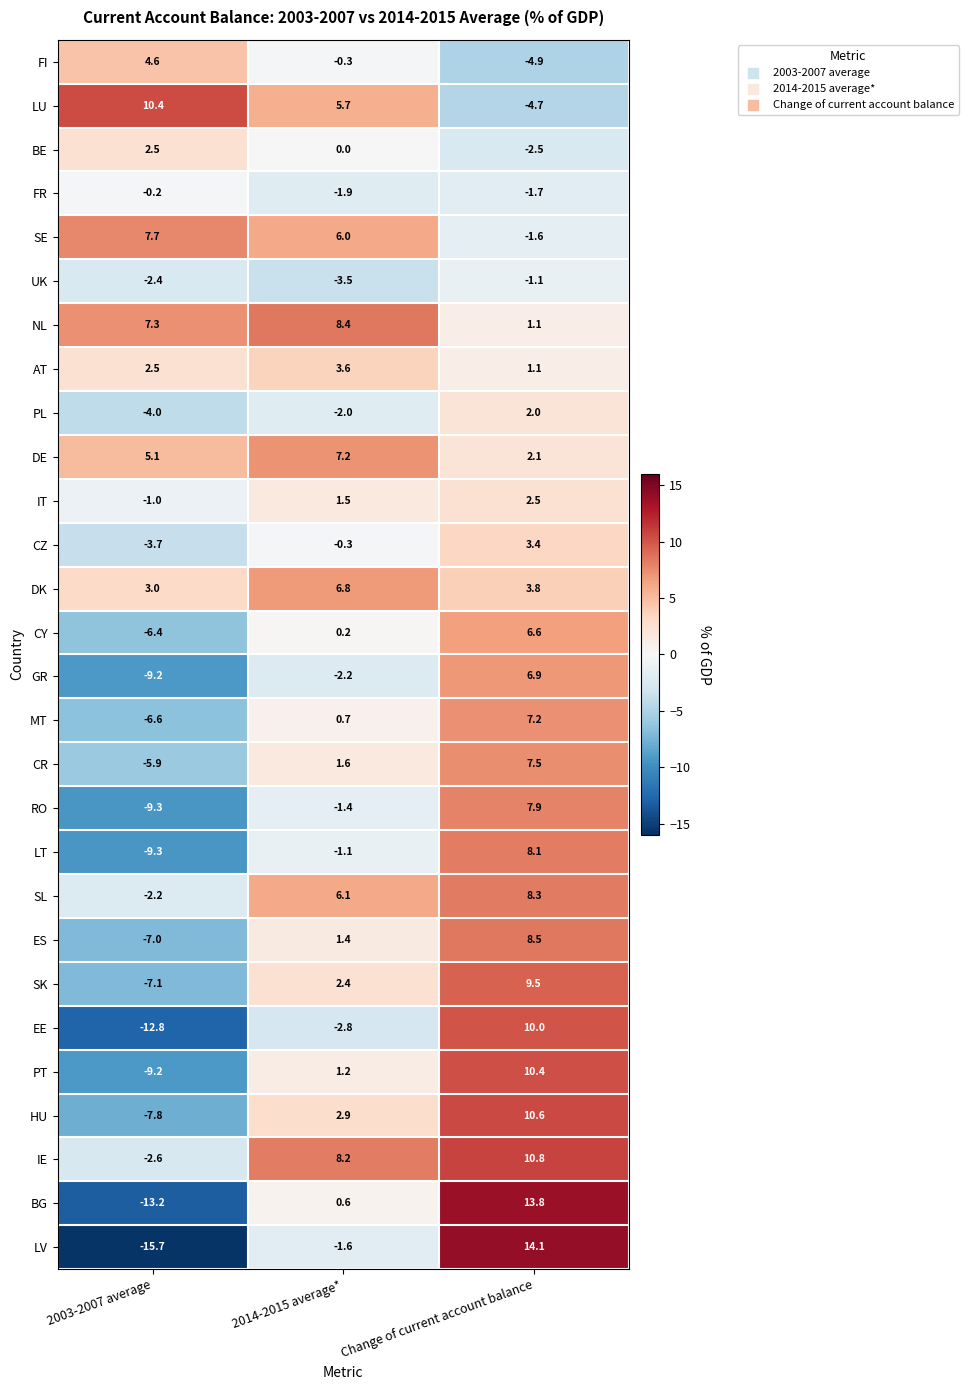

Which series has the largest total across all categories?

NL